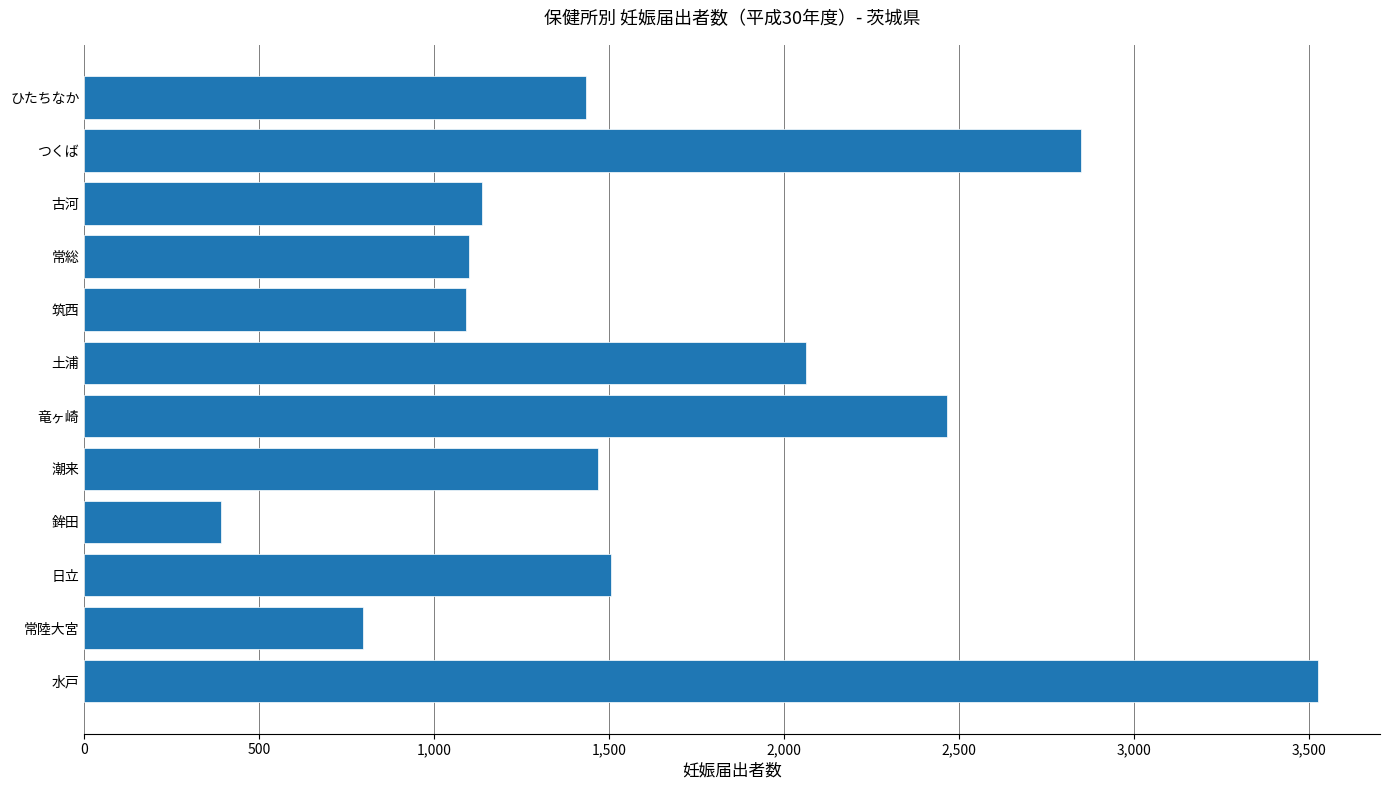

How many data points are less than 1469?

6